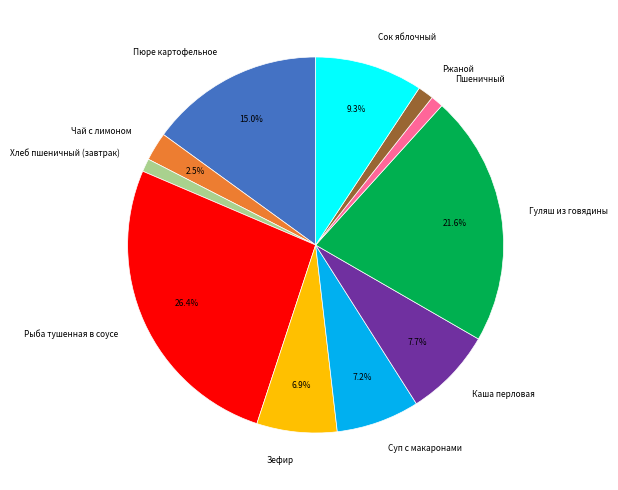

To the nearest percent, what is the average slice percentage?

9%